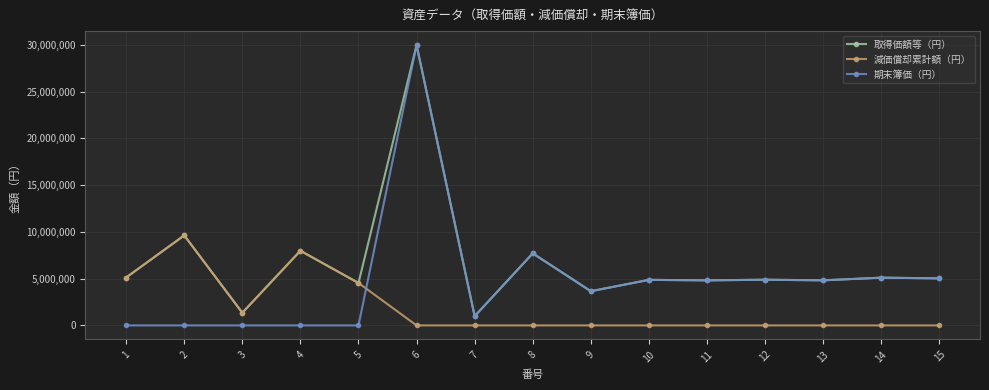

True or false: 期末簿価（円） and 減価償却累計額（円） cross at least once.

True